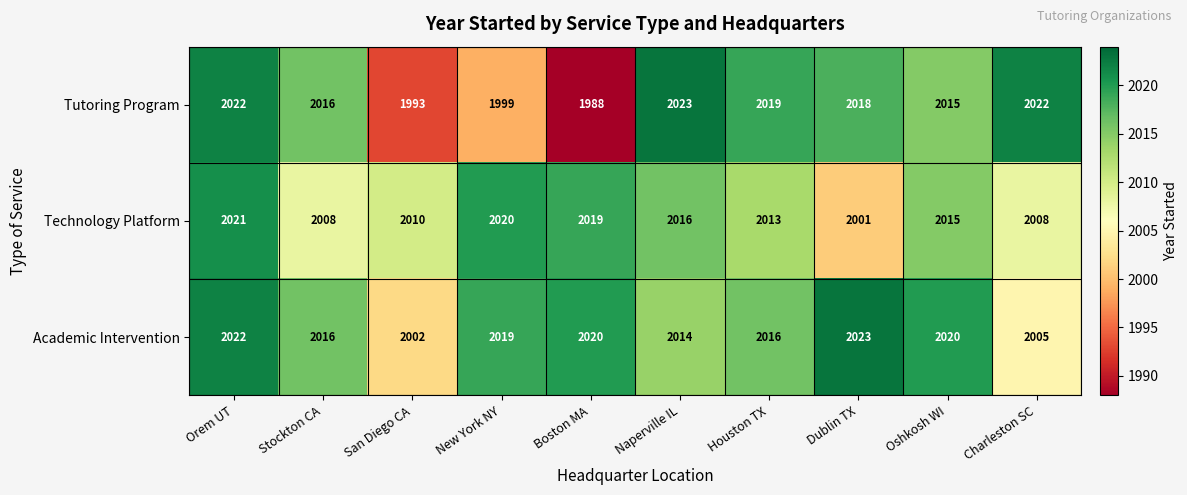

How many values in the Technology Platform series are below 2015?

5